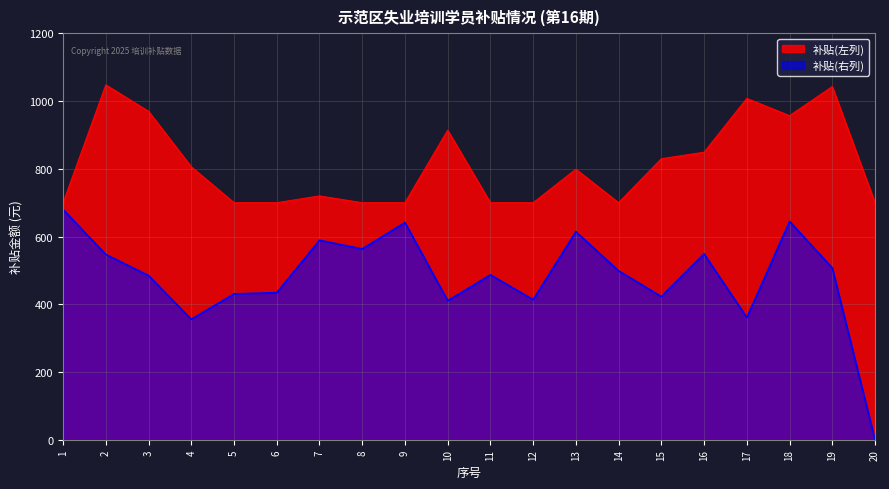

Does the chart have visible grid lines?

Yes